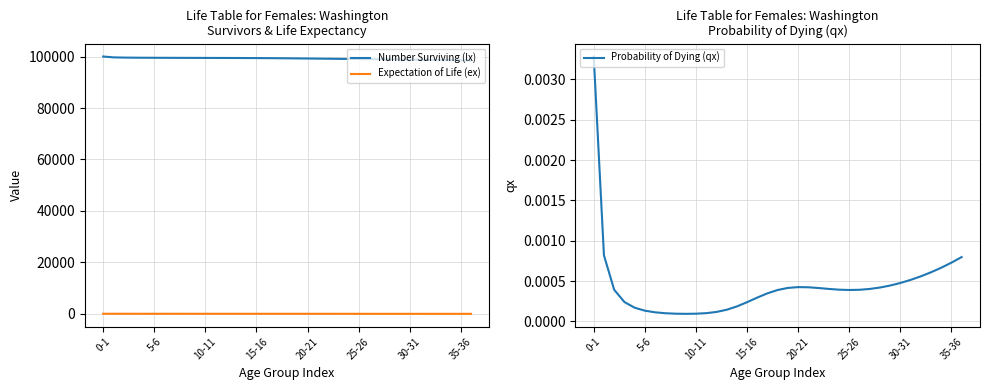

The Expectation of Life (ex) series shows 17.3 at 29. True or false?

False